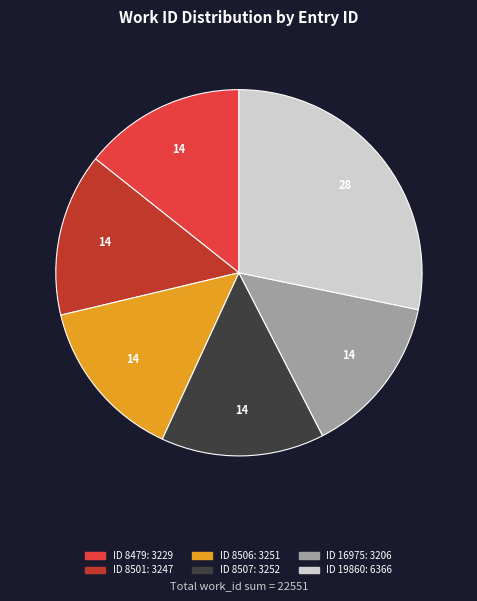

Is there any slice that represents more than half of the pie?

No